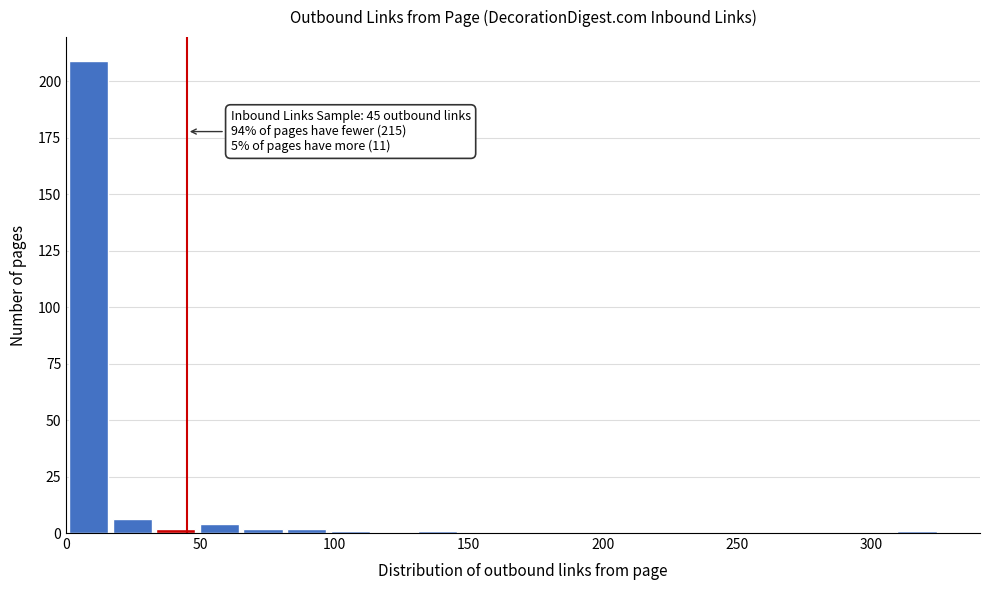

Read against the x-axis, roughly where is the centre of the tallest bar?

10